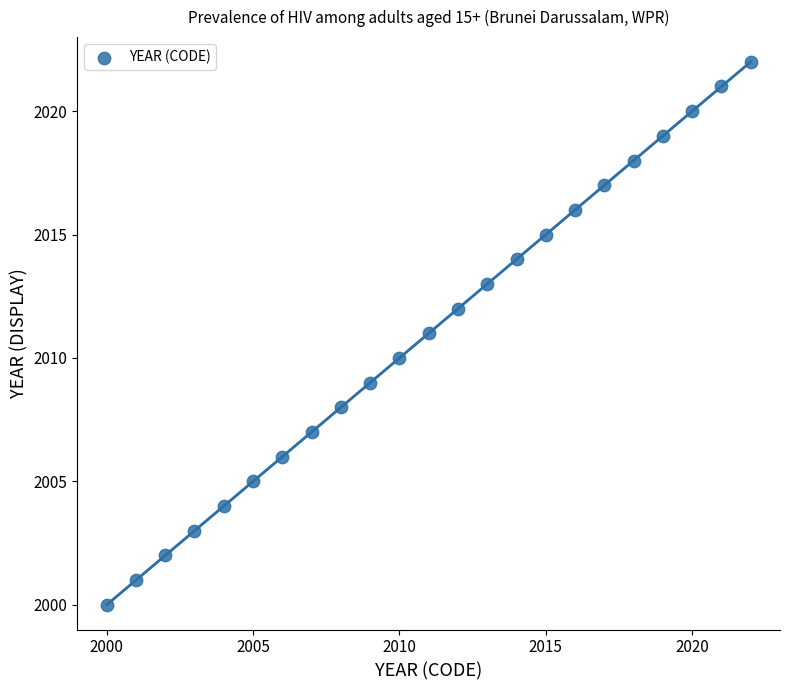

What is the range of Y values (max minus min)?

22